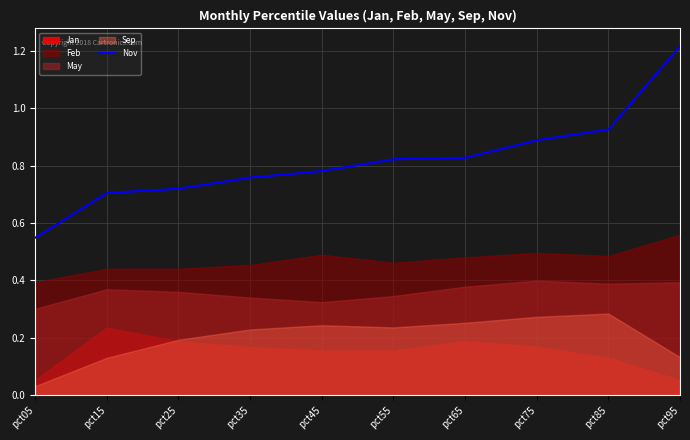

Where is Nov nearest to the value 0?

pct05